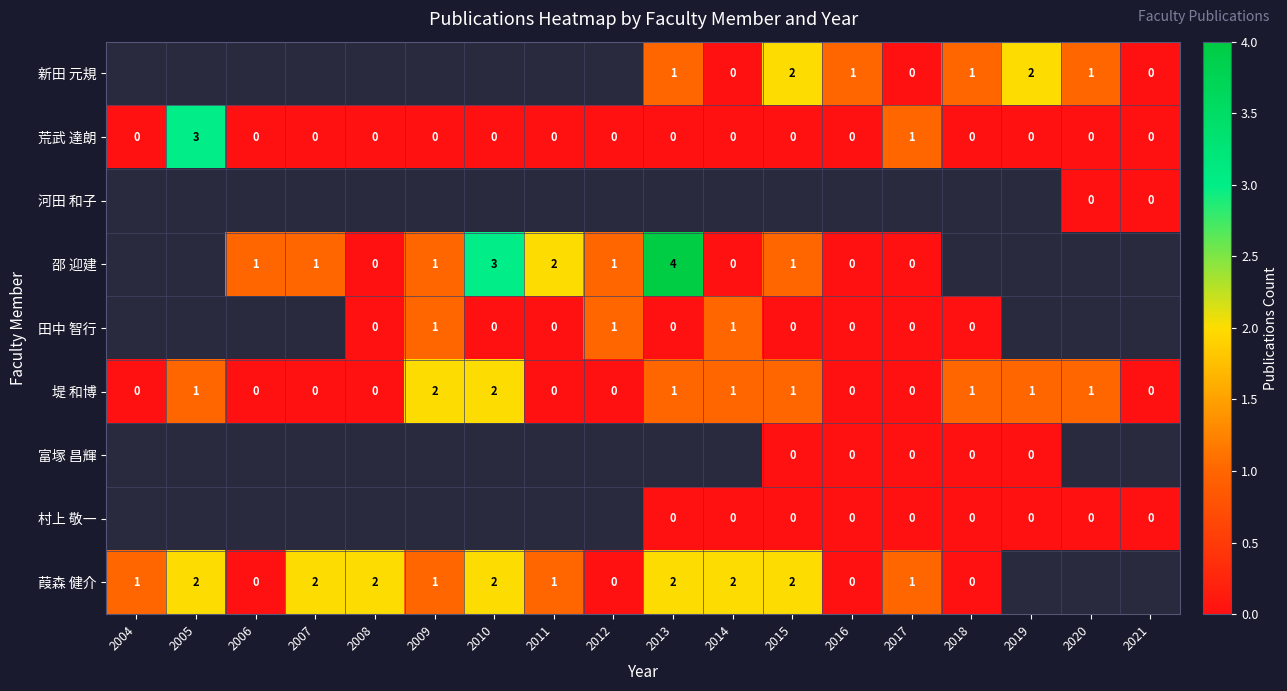

Between 2011 and 2019, which is larger?

2019